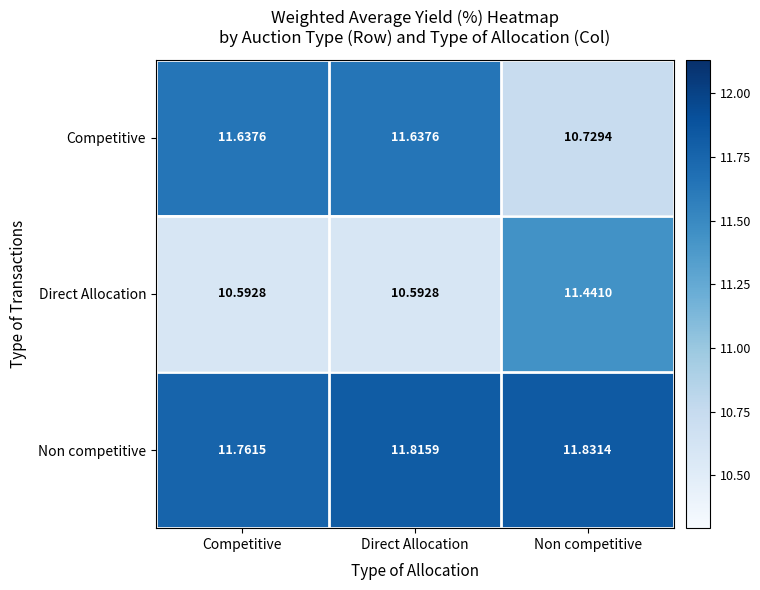

At which label does Non competitive reach its peak?

Non competitive